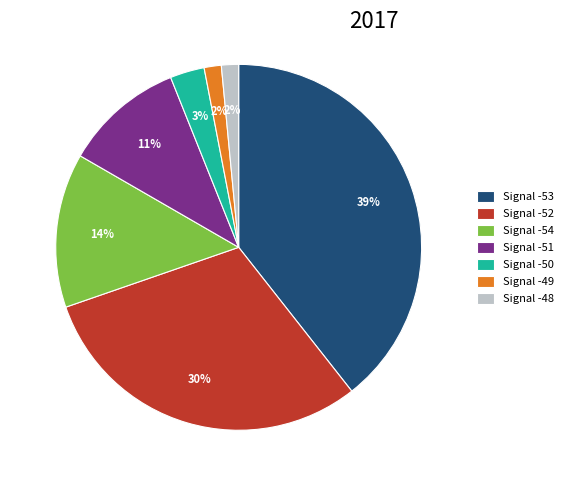

To the nearest percent, what is the difference between the Signal -50 and Signal -54 slice percentages?

11%